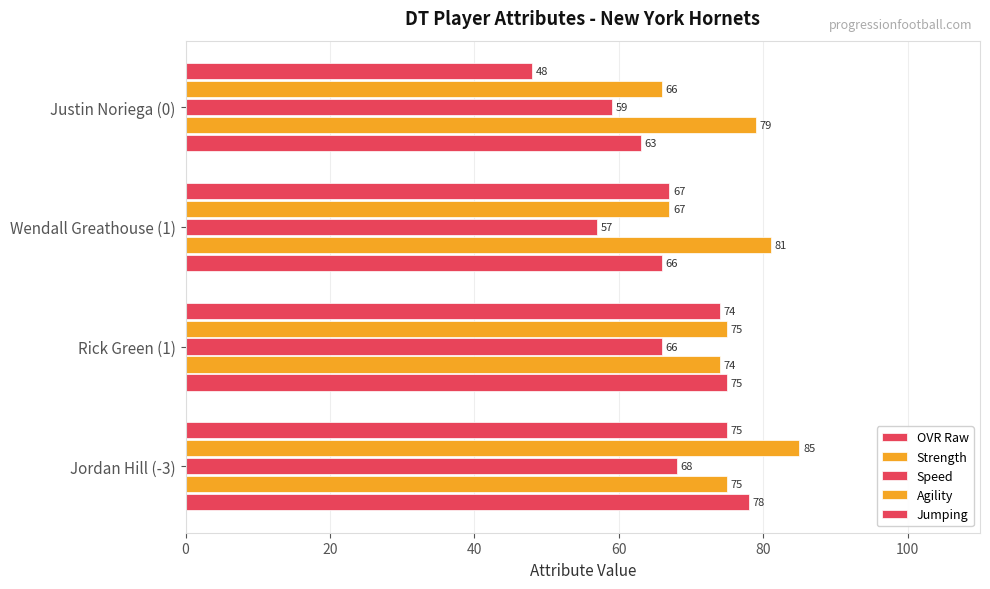

How many categories are shown in the chart?

4